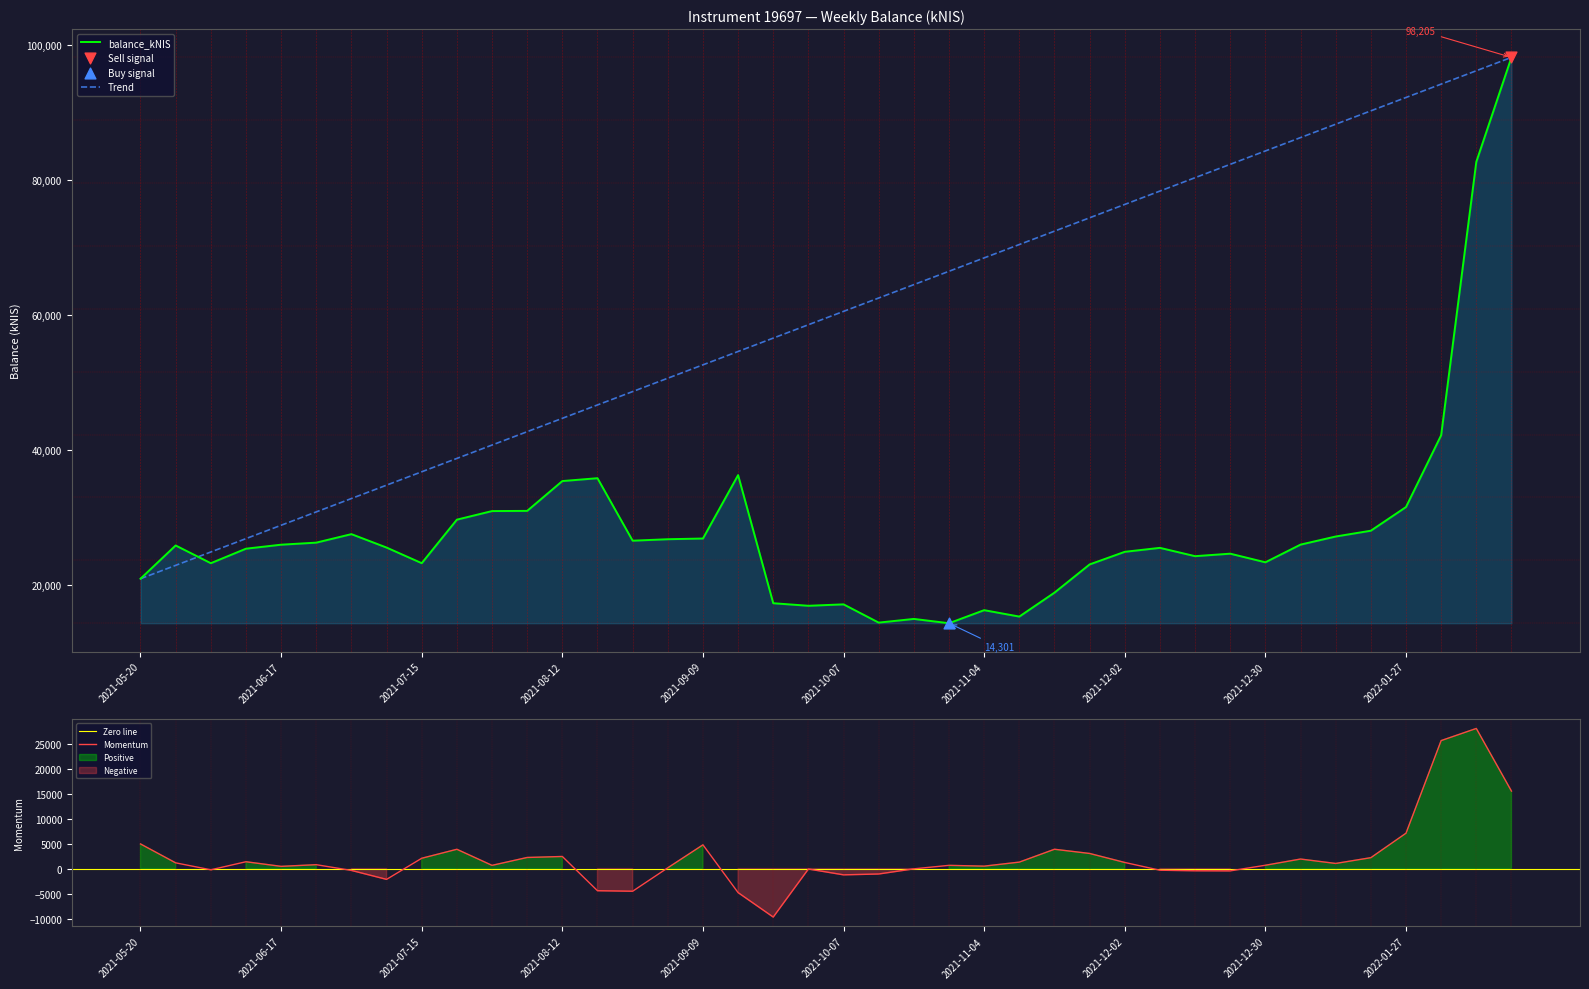

What is the ratio of the value at 2021-10-28 to the value at 2021-11-18?

0.8